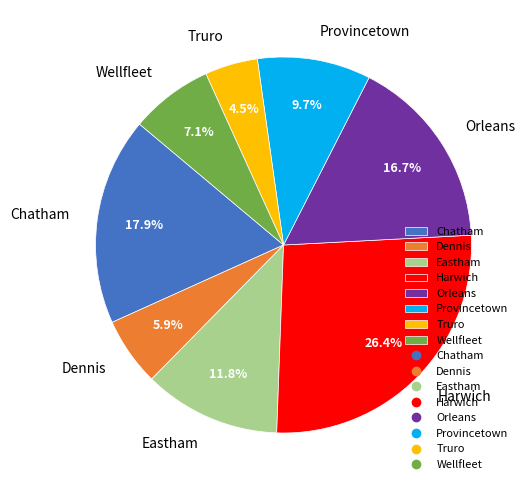

True or false: Provincetown accounts for 19% of the total.

False